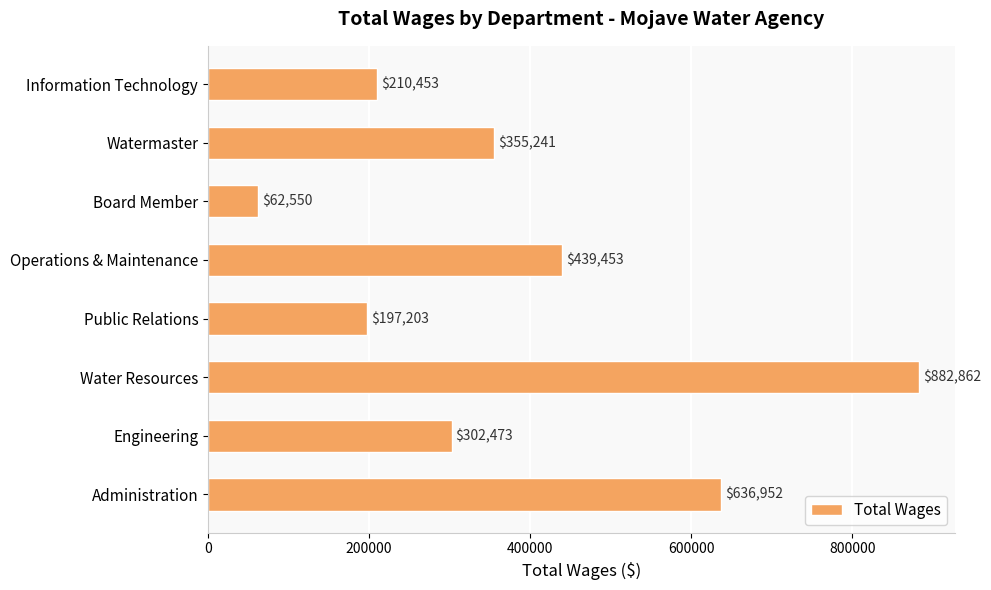

What is the change in value from Administration to Watermaster?

-281711